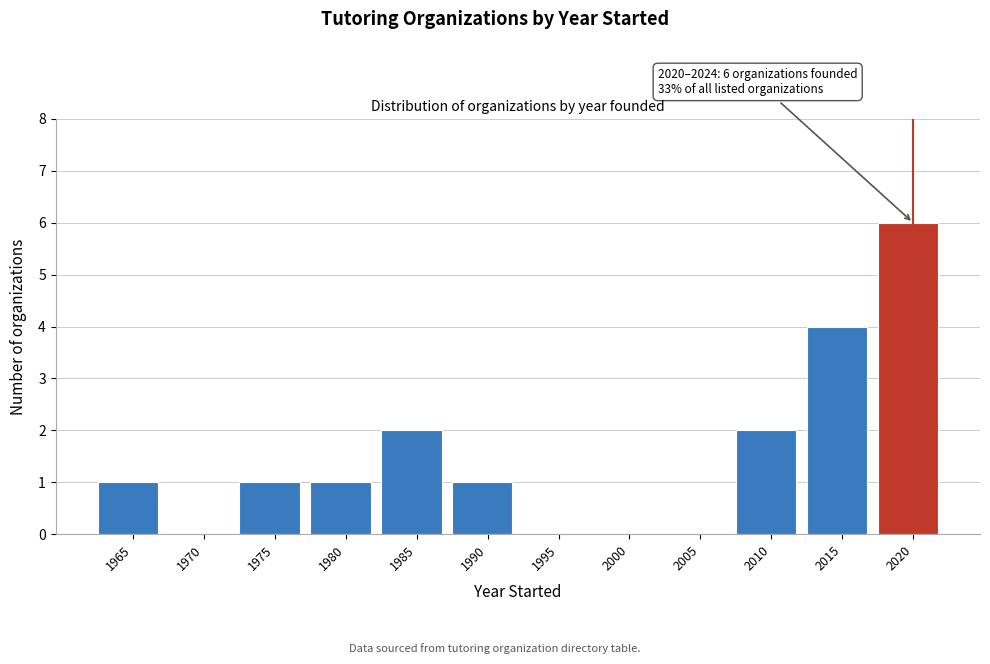

Reading left to right, extract all data points from this chart.

1965=1	1970=0	1975=1	1980=1	1985=2	1990=1	1995=0	2000=0	2005=0	2010=2	2015=4	2020=6